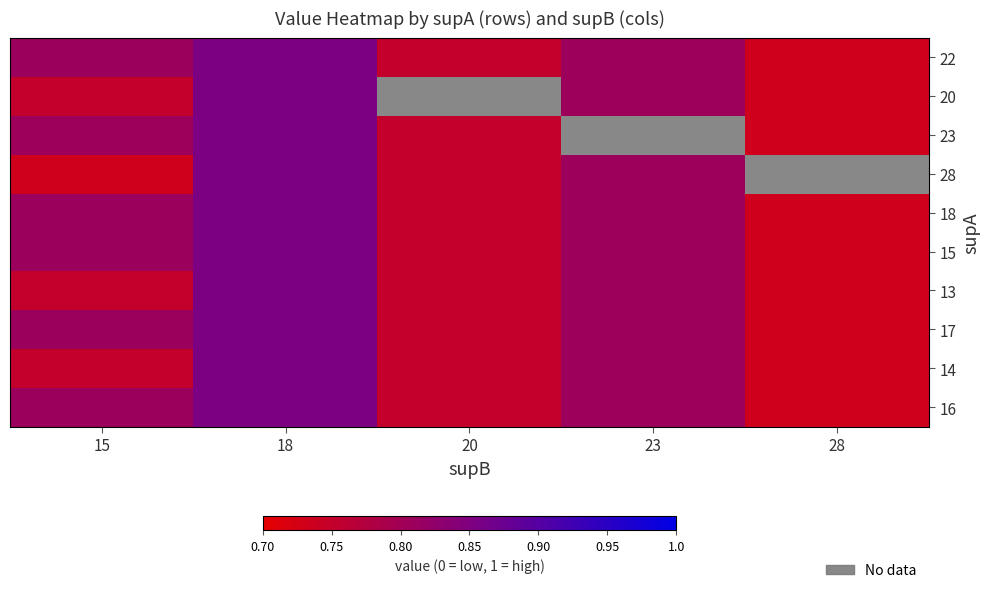

What is the difference between the maximum and second lowest values in the 16 series?

0.1